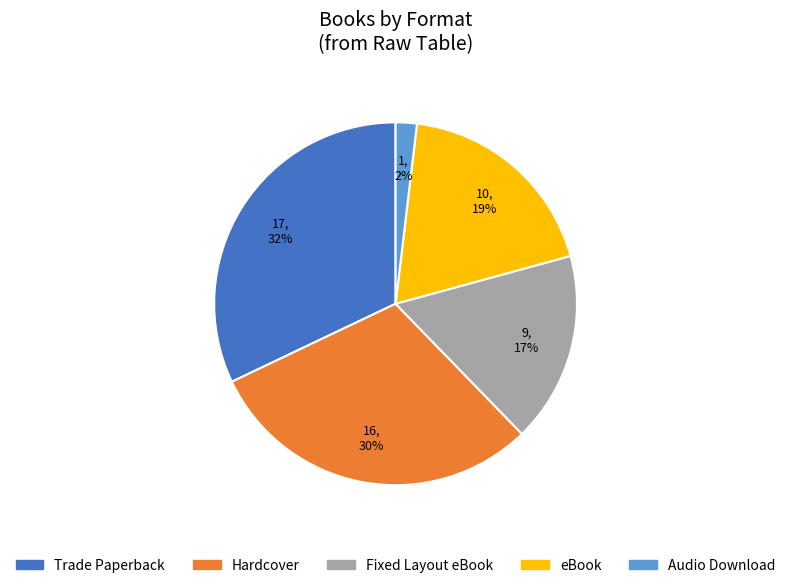

What percentage is the Trade Paperback slice, to the nearest percent?

32%